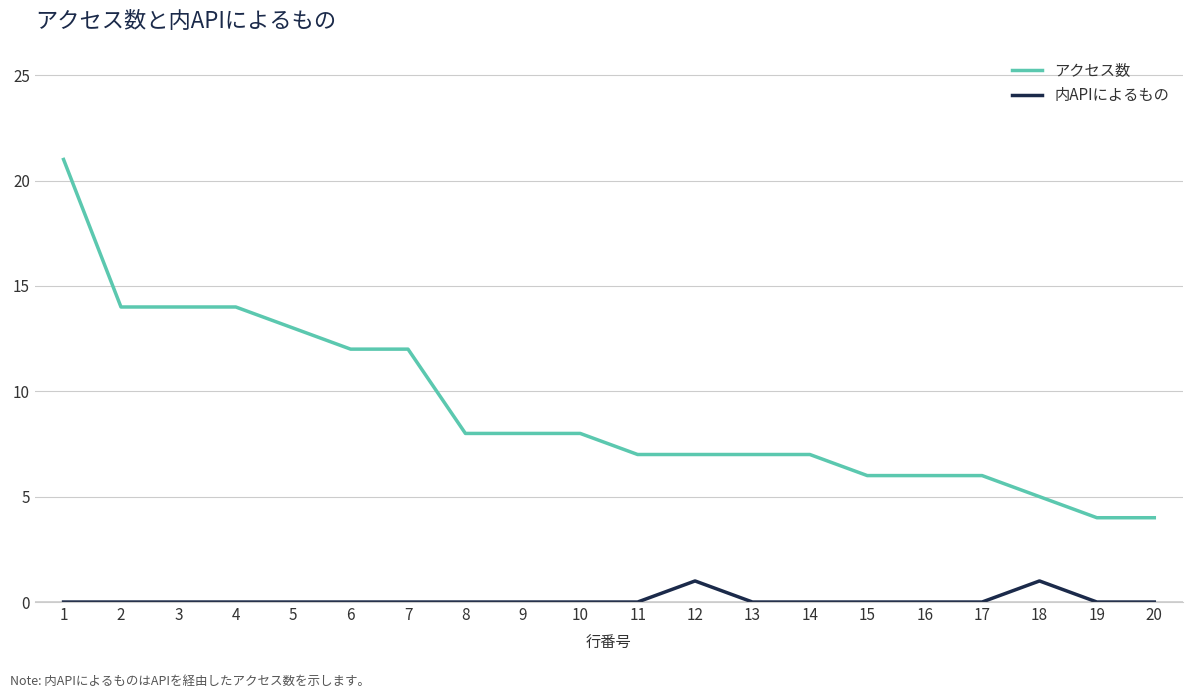

The value of アクセス数 at 1 is 8. True or false?

False